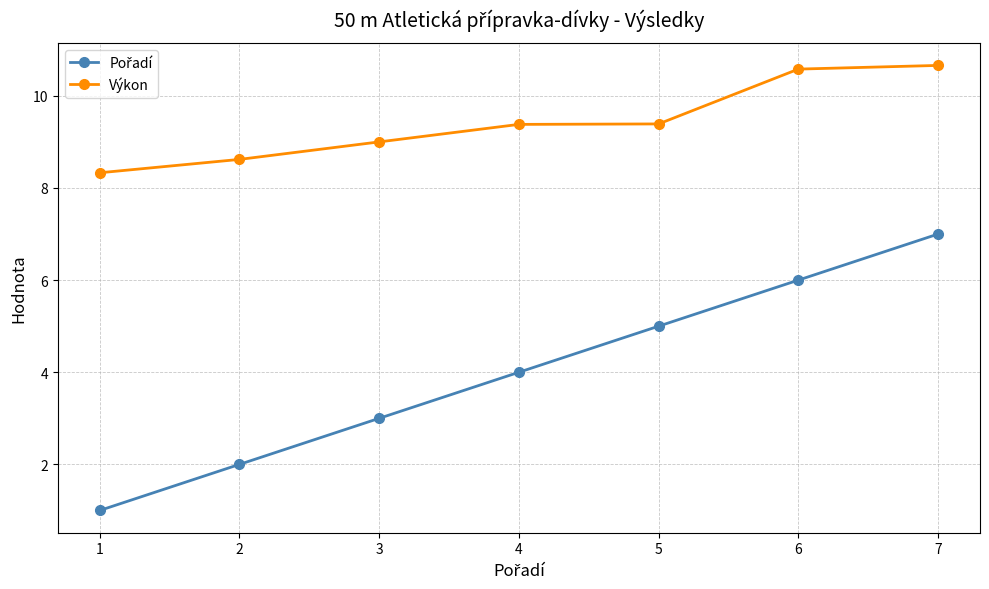

What is the difference between the maximum and second lowest values in the Výkon series?

2.0